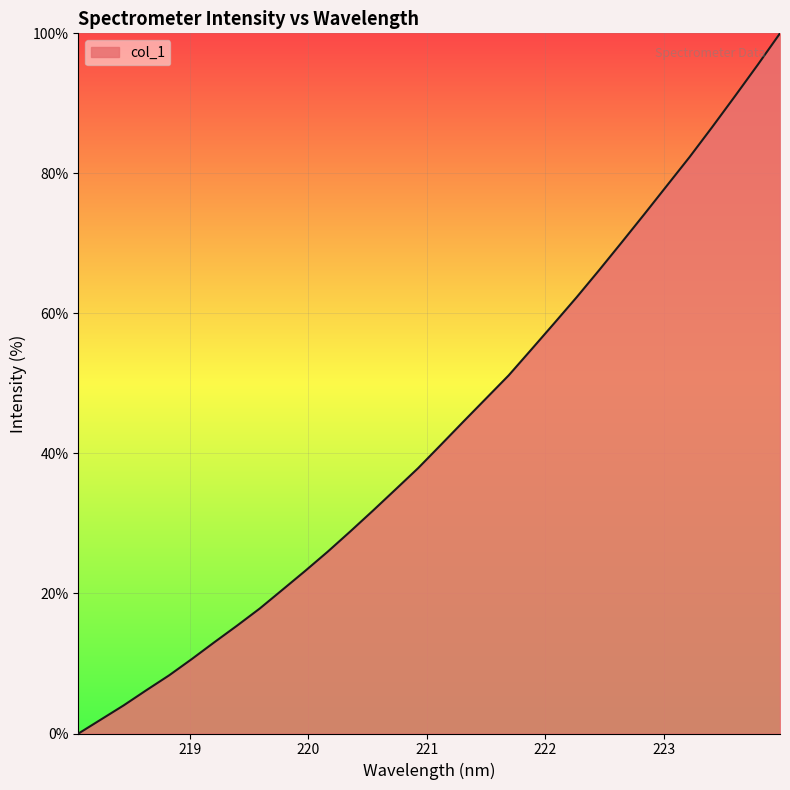

What is the difference between the maximum and second lowest values?

98.0